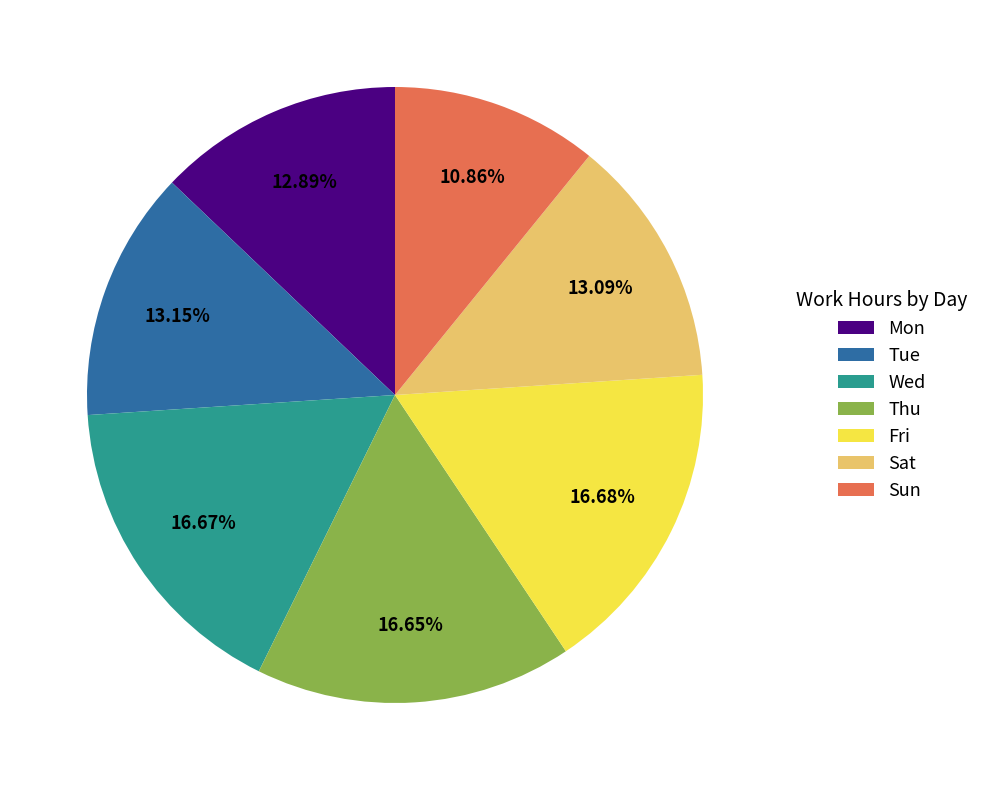

To the nearest percent, what is the combined percentage of Fri and Sat?

30%